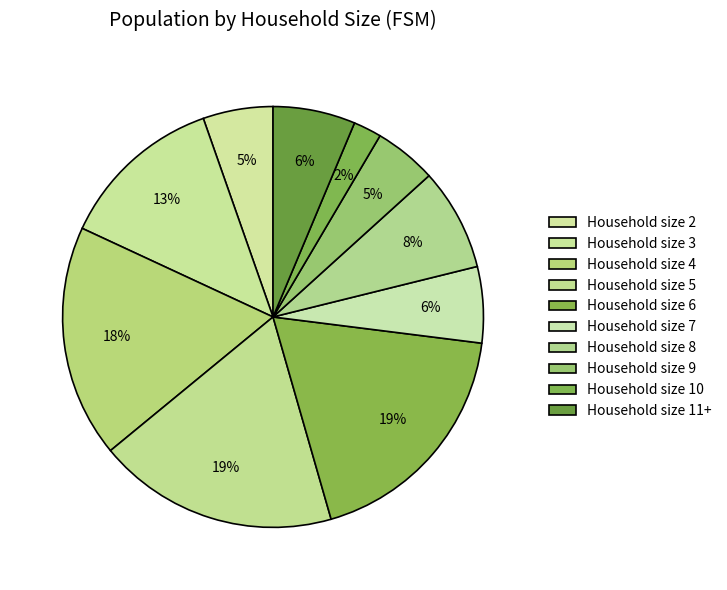

How many segments does this pie chart have?

10